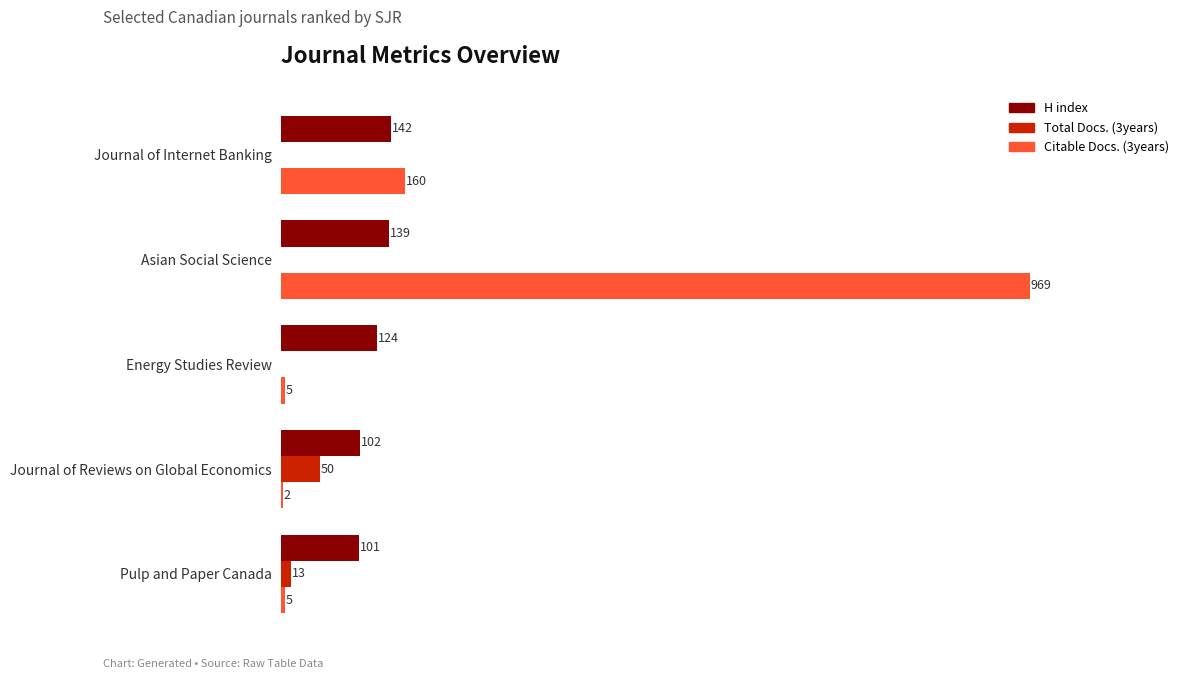

At which category is the sum across all series the highest?

Asian Social Science